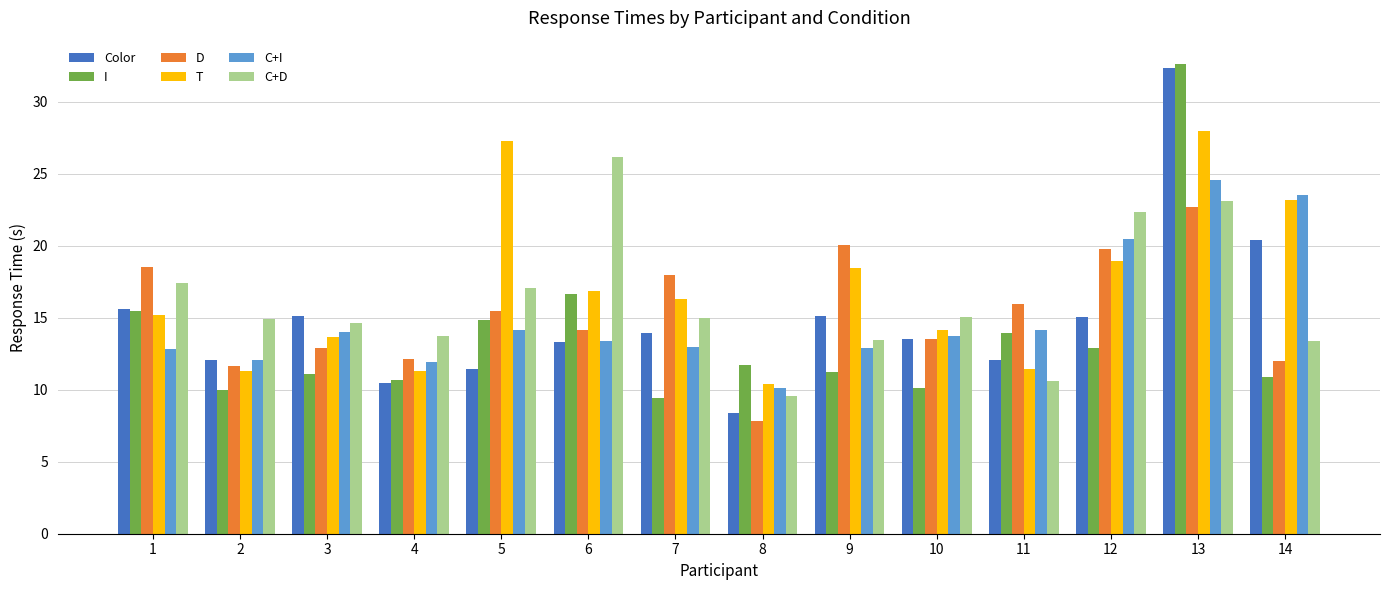

How many categories are shown in the chart?

14